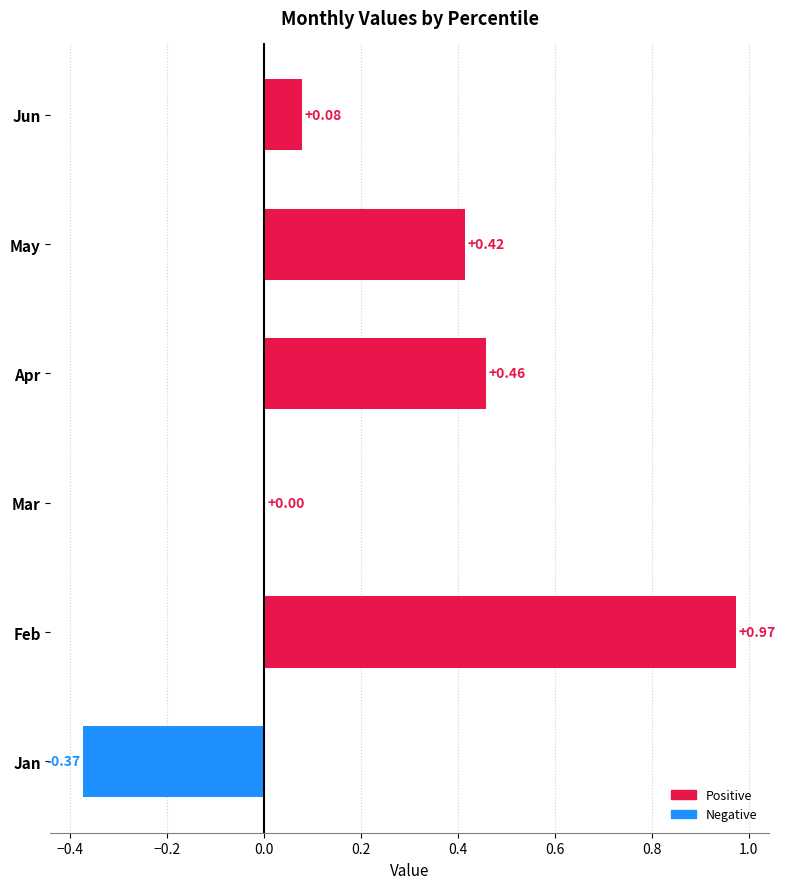

At which category does the chart reach its peak across all series?

Feb